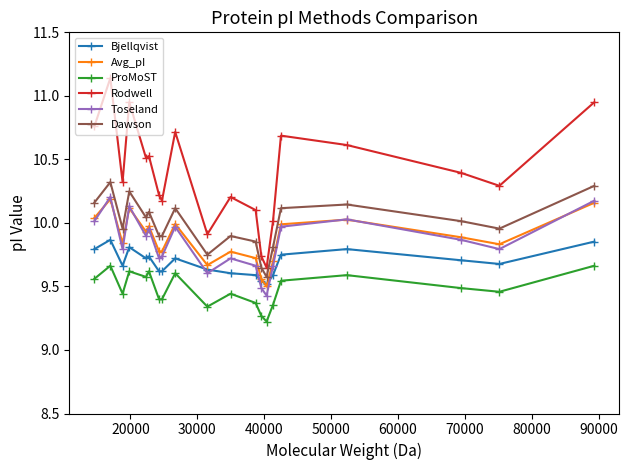

Count the number of categories in the chart.

20